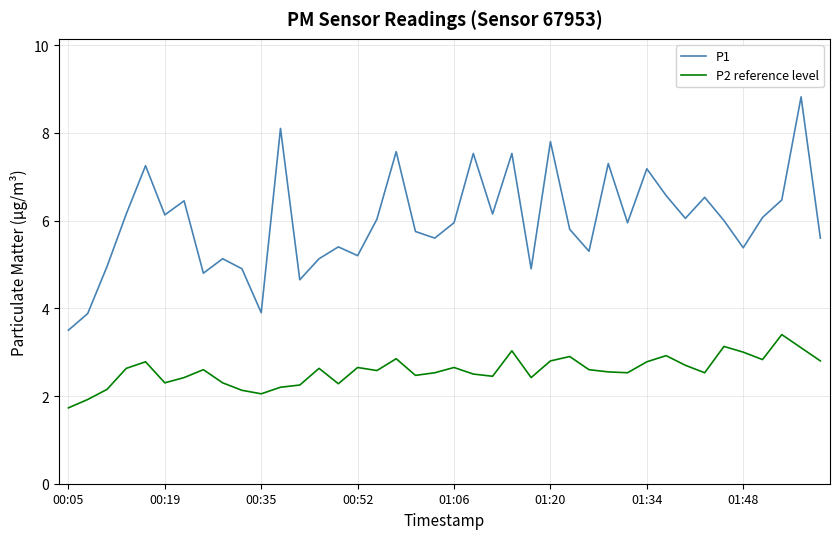

Which series has the largest total across all categories?

P1